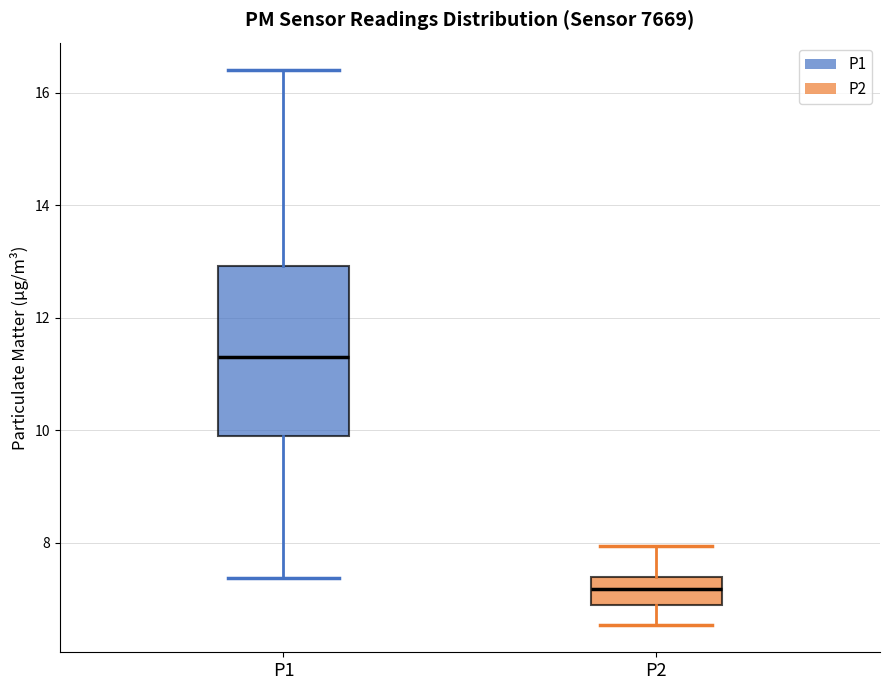

Reading left to right, transcribe this box plot: for each box, give where its median line is, the range the box spans, and where its two whiskers end, as read against the y-axis. The values are not printed on the chart, so give them approximately, as read against the axis.

P1: median 11.4, box 10.0 to 13.0, whiskers 7.4 to 16.4
P2: median 7.2, box 7.0 to 7.4, whiskers 6.6 to 8.0